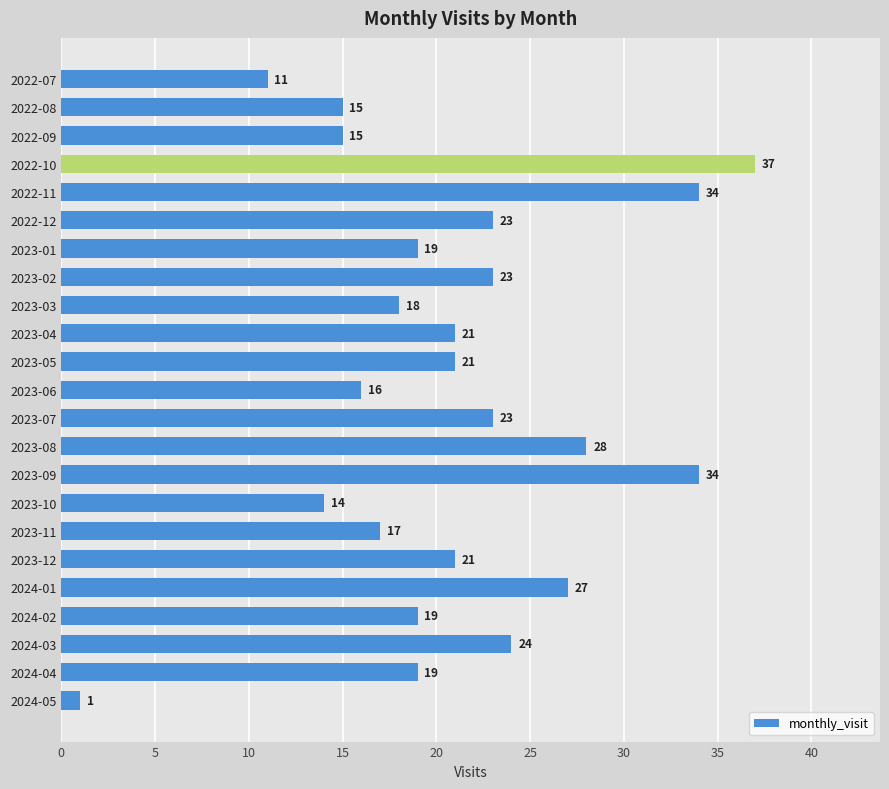

What is the value of the 23rd bar from the top?

1